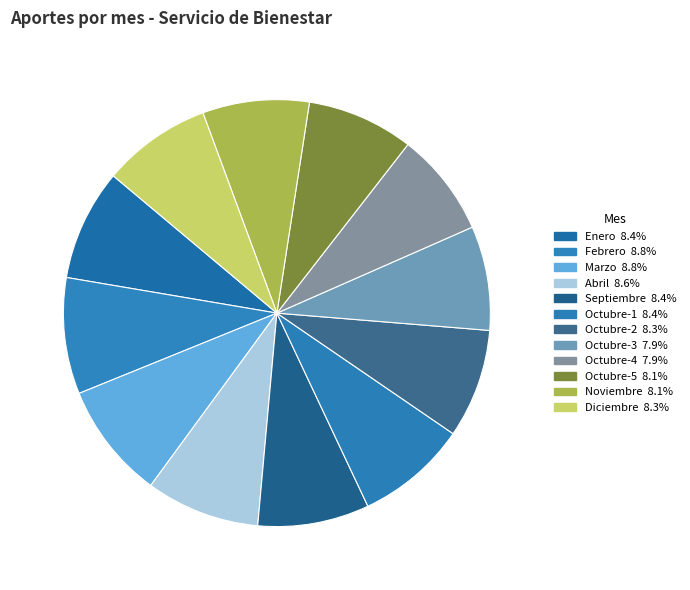

Count the number of slices in the pie.

12